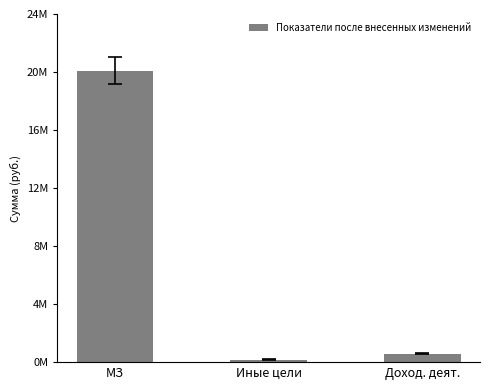

Where is the data nearest to the value 10136995?

Доход. деят.